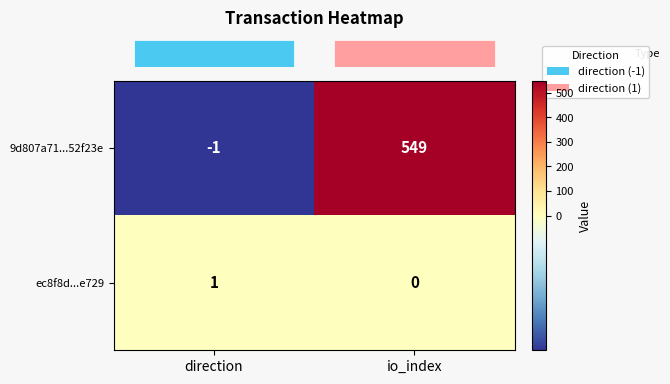

At which label is ec8f8d...e729 closest to 0?

io_index